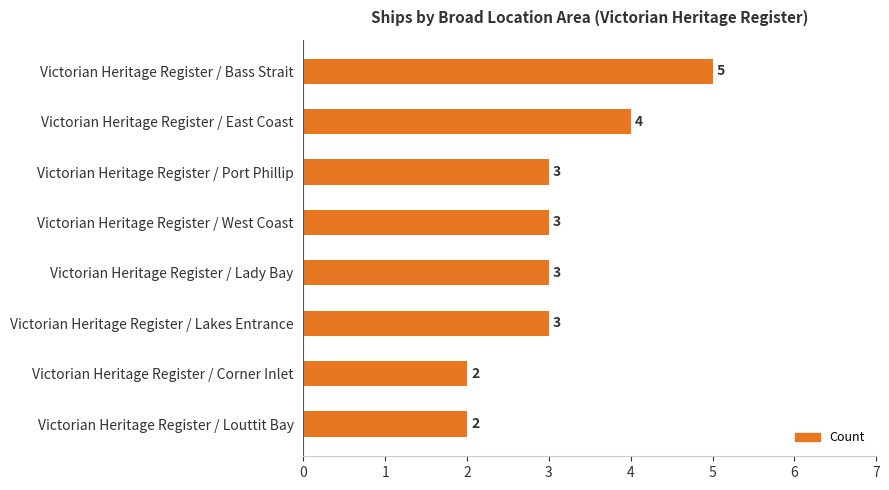

What is the difference between the maximum and minimum values?

3